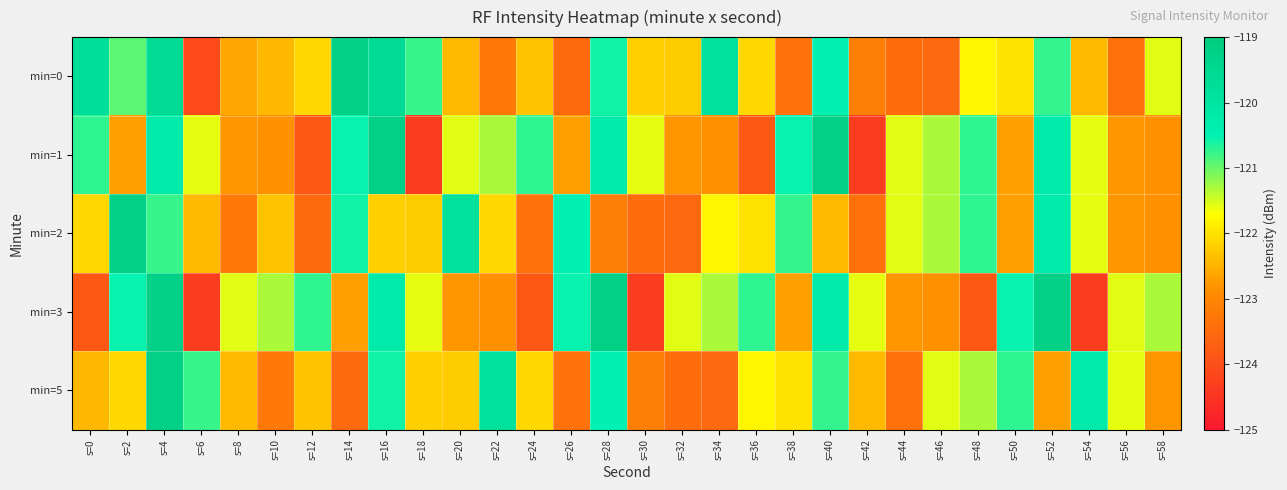

Reading right to left, list all the values displayed in this chart.

min=0: s=58=-121.6	s=56=-123.4	s=54=-122.4	s=52=-120.7	s=50=-122.0	s=48=-121.8	s=46=-123.5	s=44=-123.5	s=42=-123.1	s=40=-120.5	s=38=-123.4	s=36=-122.1	s=34=-119.9	s=32=-122.2	s=30=-122.2	s=28=-120.6	s=26=-123.5	s=24=-122.3	s=22=-123.2	s=20=-122.4	s=18=-120.8	s=16=-119.6	s=14=-119.2	s=12=-122.1	s=10=-122.4	s=8=-122.6	s=6=-124.1	s=4=-119.6	s=2=-120.9	s=0=-119.8
min=1: s=58=-122.9	s=56=-122.8	s=54=-121.6	s=52=-120.2	s=50=-122.7	s=48=-120.7	s=46=-121.3	s=44=-121.6	s=42=-124.3	s=40=-119.2	s=38=-120.5	s=36=-123.8	s=34=-122.9	s=32=-122.8	s=30=-121.6	s=28=-120.2	s=26=-122.7	s=24=-120.7	s=22=-121.3	s=20=-121.6	s=18=-124.3	s=16=-119.2	s=14=-120.5	s=12=-123.8	s=10=-122.9	s=8=-122.8	s=6=-121.6	s=4=-120.2	s=2=-122.7	s=0=-120.7
min=2: s=58=-122.9	s=56=-122.8	s=54=-121.6	s=52=-120.2	s=50=-122.7	s=48=-120.7	s=46=-121.3	s=44=-121.6	s=42=-123.4	s=40=-122.4	s=38=-120.7	s=36=-122.0	s=34=-121.8	s=32=-123.5	s=30=-123.5	s=28=-123.1	s=26=-120.5	s=24=-123.4	s=22=-122.1	s=20=-119.9	s=18=-122.2	s=16=-122.2	s=14=-120.6	s=12=-123.5	s=10=-122.3	s=8=-123.2	s=6=-122.4	s=4=-120.8	s=2=-119.2	s=0=-122.1
min=3: s=58=-121.3	s=56=-121.6	s=54=-124.3	s=52=-119.2	s=50=-120.5	s=48=-123.8	s=46=-122.9	s=44=-122.8	s=42=-121.6	s=40=-120.2	s=38=-122.7	s=36=-120.7	s=34=-121.3	s=32=-121.6	s=30=-124.3	s=28=-119.2	s=26=-120.5	s=24=-123.8	s=22=-122.9	s=20=-122.8	s=18=-121.6	s=16=-120.2	s=14=-122.7	s=12=-120.7	s=10=-121.3	s=8=-121.6	s=6=-124.3	s=4=-119.2	s=2=-120.5	s=0=-123.8
min=5: s=58=-122.8	s=56=-121.6	s=54=-120.2	s=52=-122.7	s=50=-120.7	s=48=-121.3	s=46=-121.6	s=44=-123.4	s=42=-122.4	s=40=-120.7	s=38=-122.0	s=36=-121.8	s=34=-123.5	s=32=-123.5	s=30=-123.1	s=28=-120.5	s=26=-123.4	s=24=-122.1	s=22=-119.9	s=20=-122.2	s=18=-122.2	s=16=-120.6	s=14=-123.5	s=12=-122.3	s=10=-123.2	s=8=-122.4	s=6=-120.8	s=4=-119.2	s=2=-122.1	s=0=-122.4